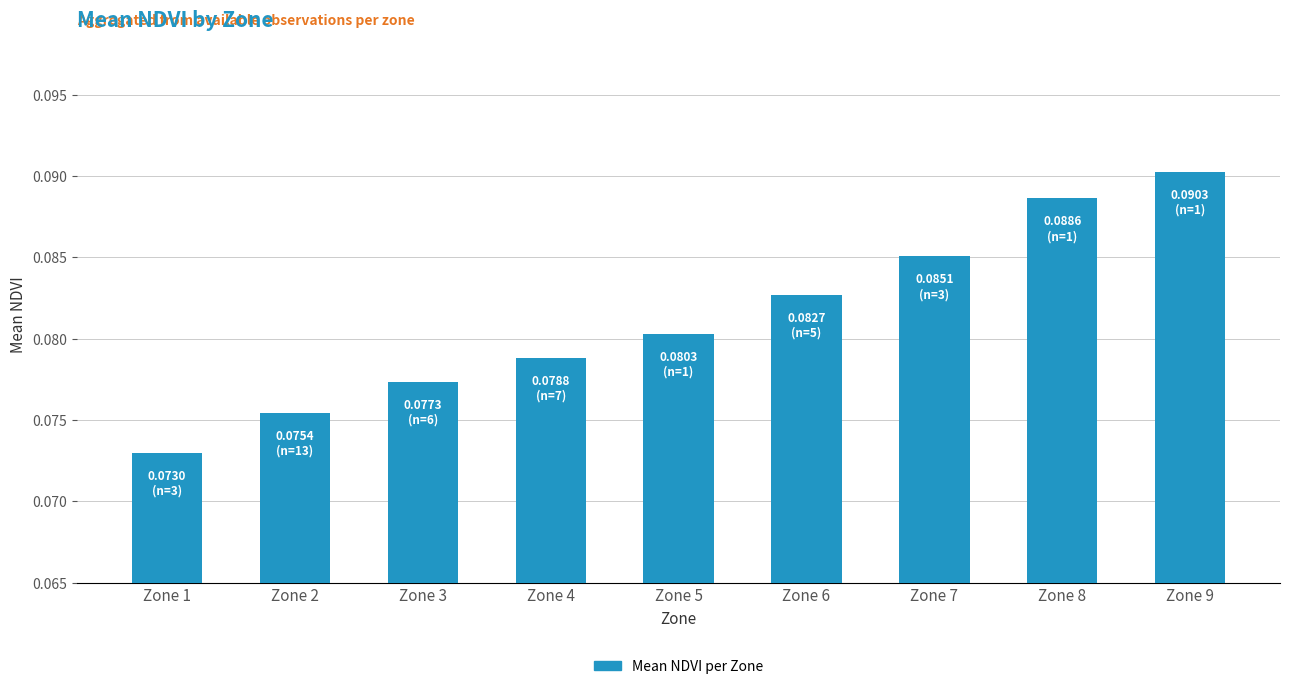

Which category has the highest value across all series?

Zone 9